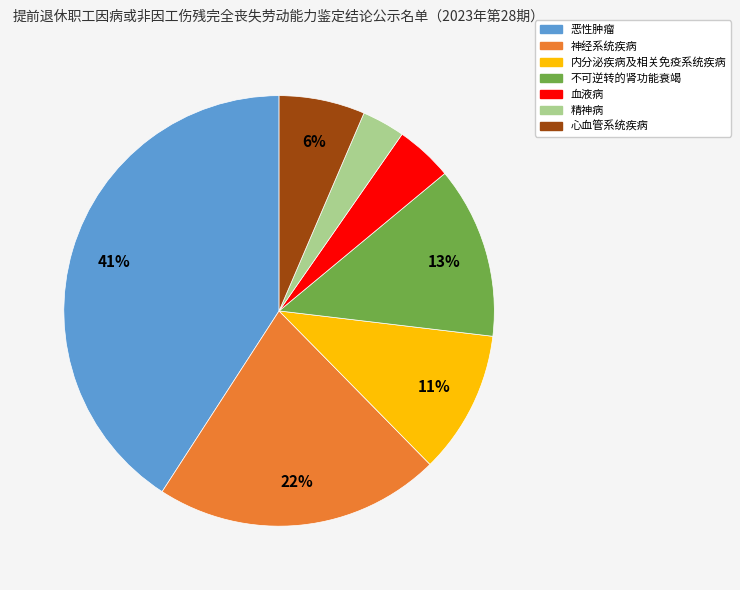

Is it true that 不可逆转的肾功能衰竭 is 13% of the pie?

True